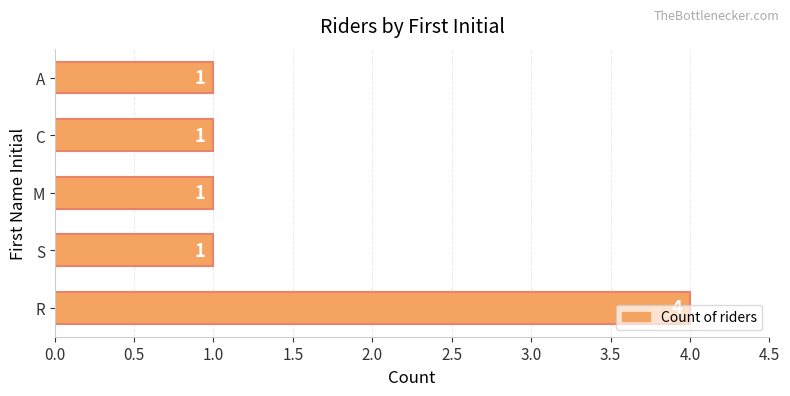

True or false: the data shows 1 at A.

True